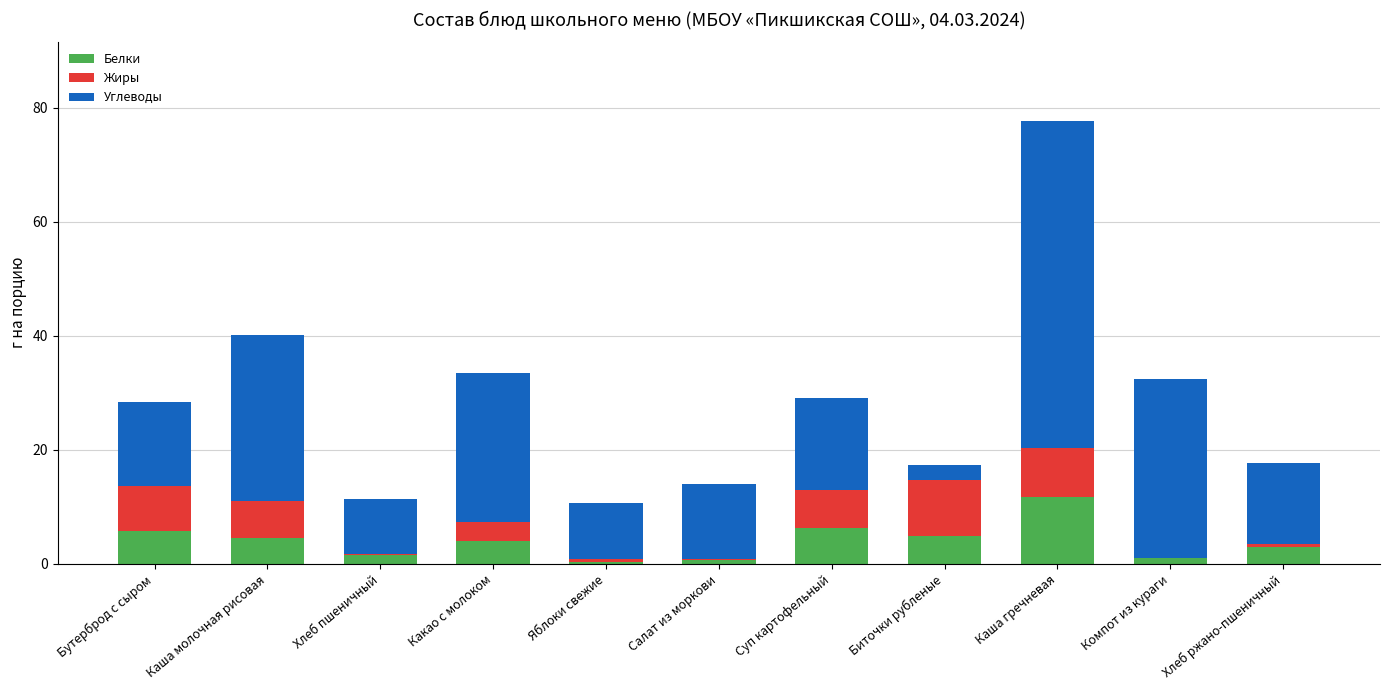

Does the chart contain stacked bars?

Yes